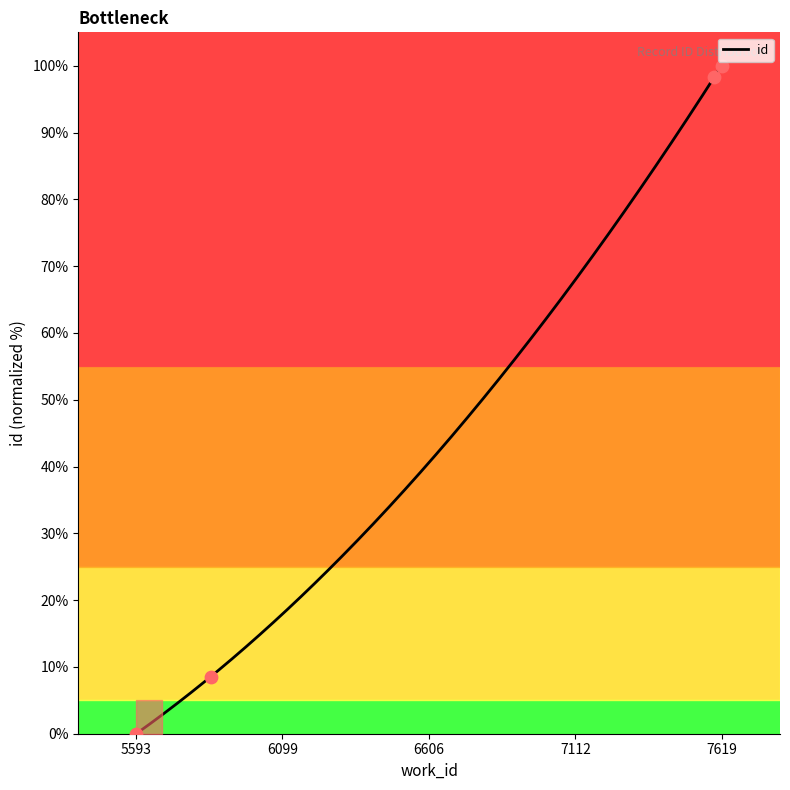

Which has a higher value, 7619 or 5852?

7619